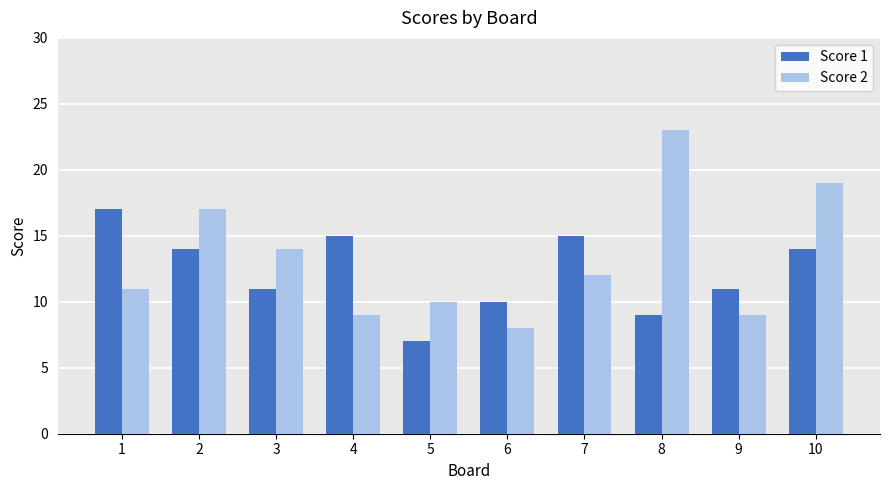

What is the spread (max minus min) of values at 2?

3